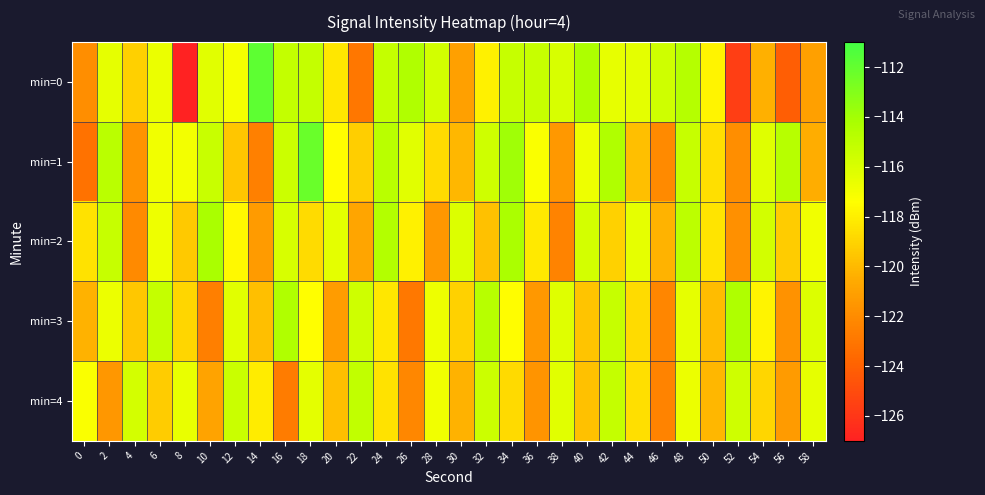

Count the number of categories in the chart.

30